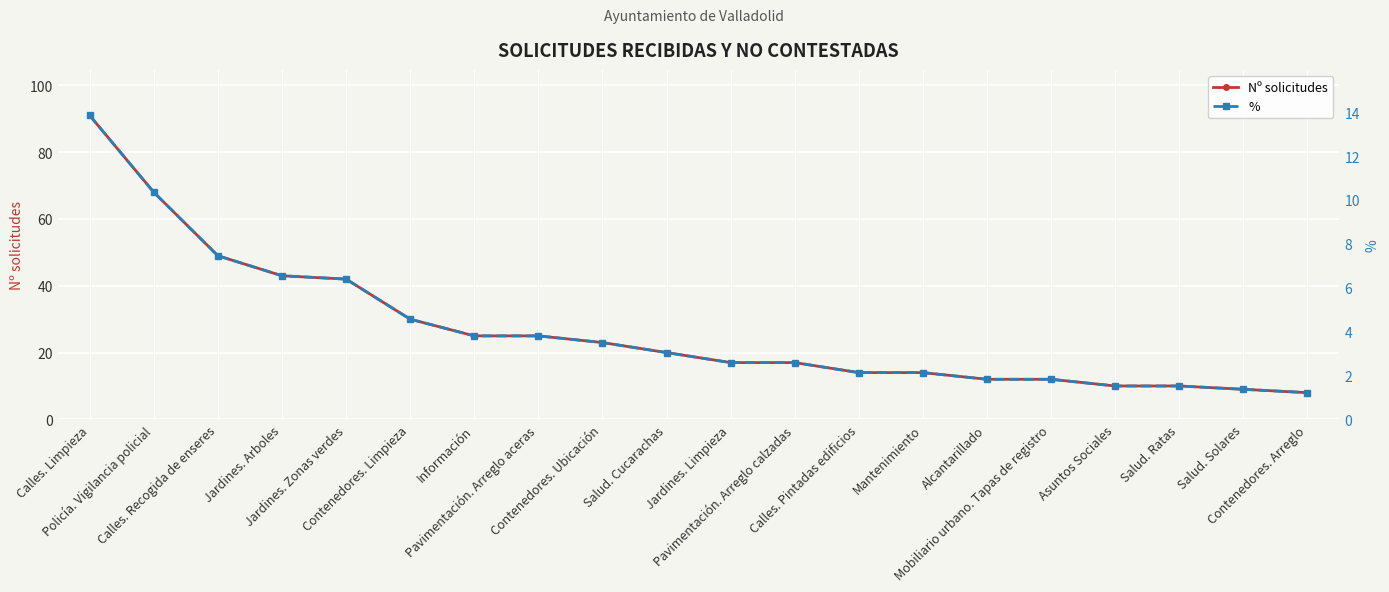

What is the sum of the Nº solicitudes values at Salud. Solares and Contenedores. Ubicación?

32